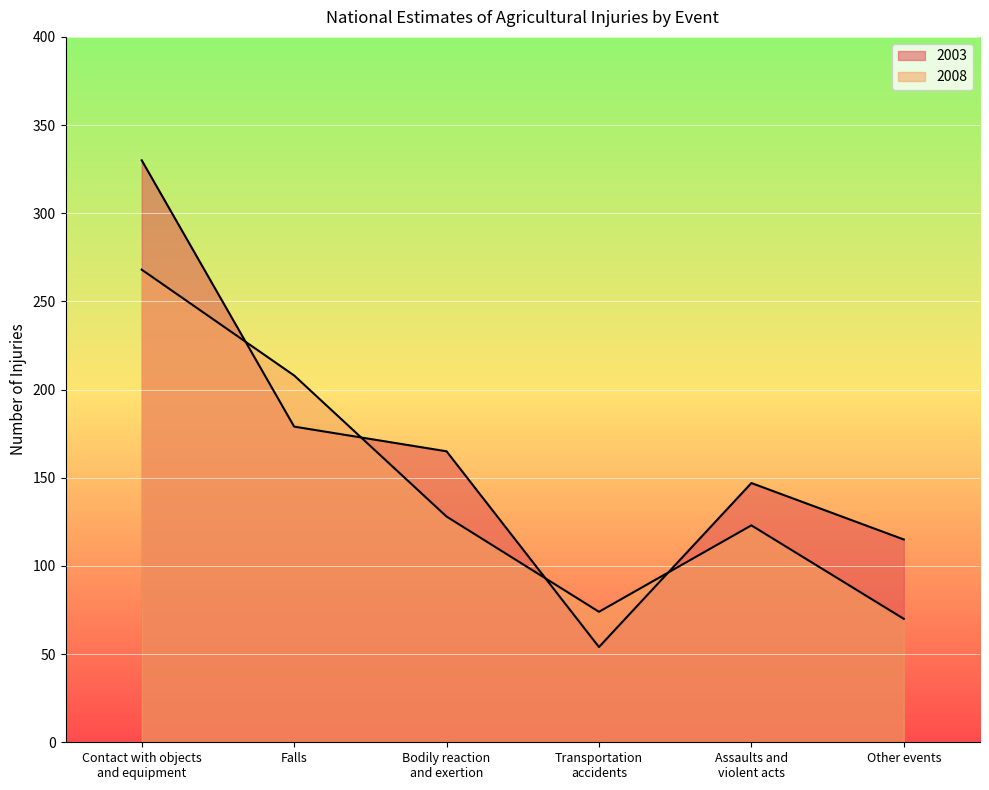

How many lines are shown in the chart?

2